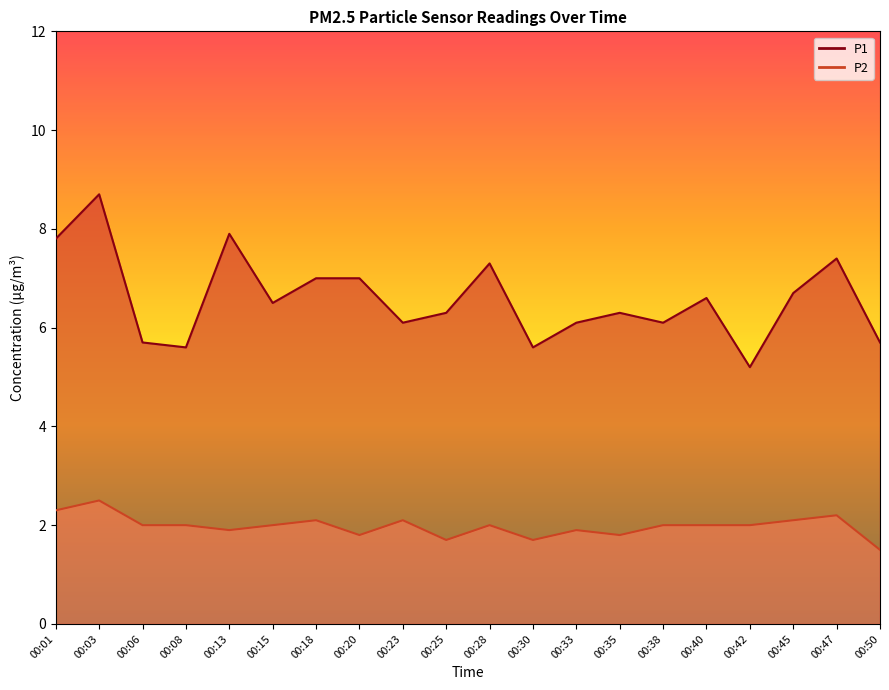

What is the difference between the highest and lowest values at 00:33?

4.2